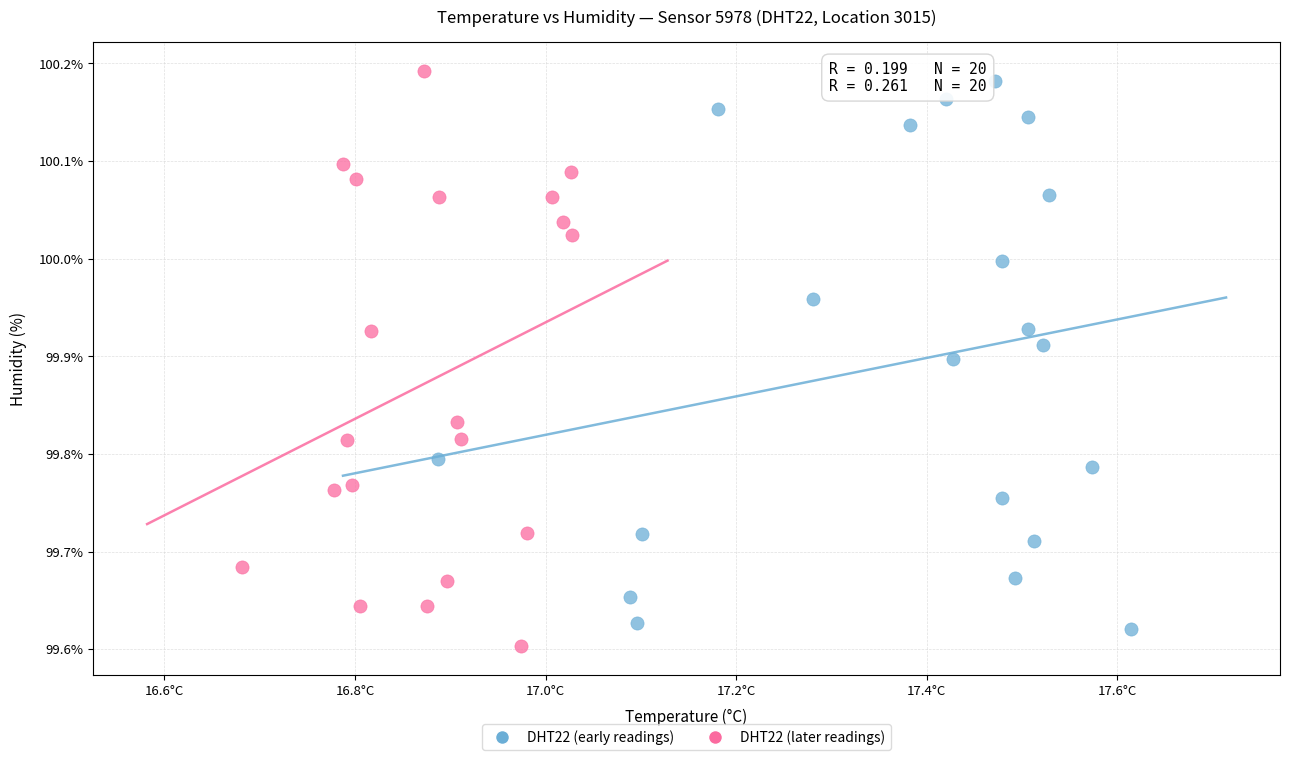

What are all the series names shown in the legend?

DHT22 (early readings), DHT22 (later readings)